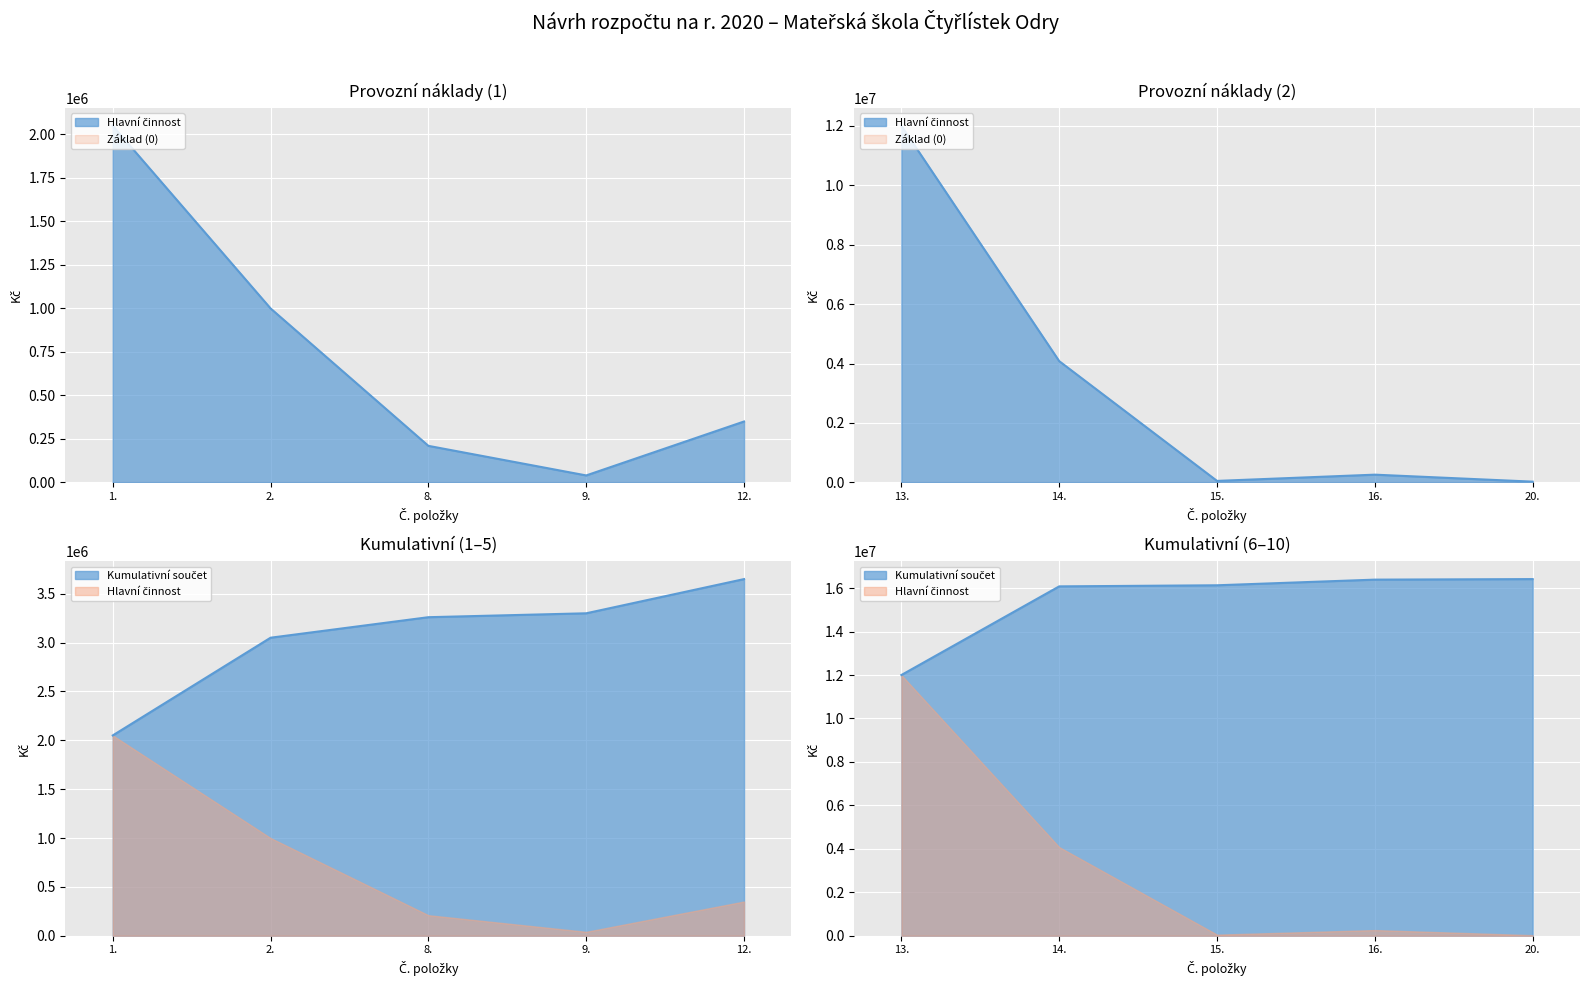

What is the value of the 7th point from the left?

4080000